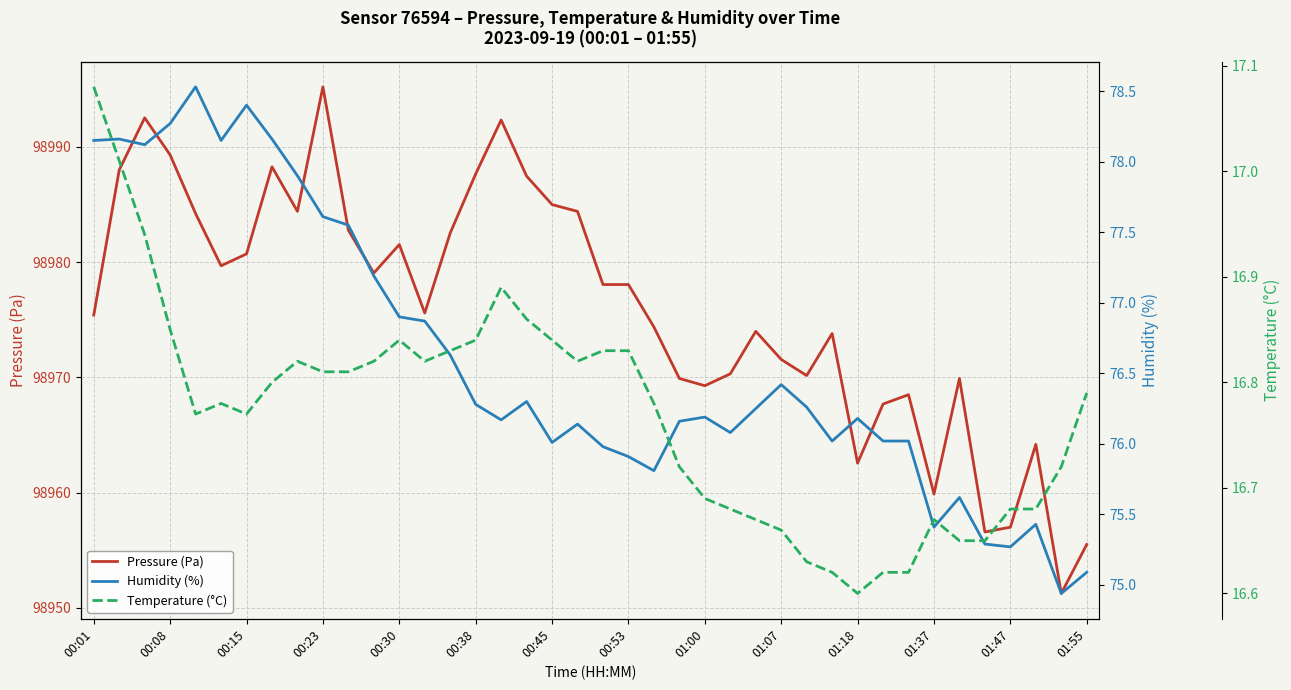

Rank the series by their maximum value, from lowest to highest.

Temperature (°C), Humidity (%), Pressure (Pa)